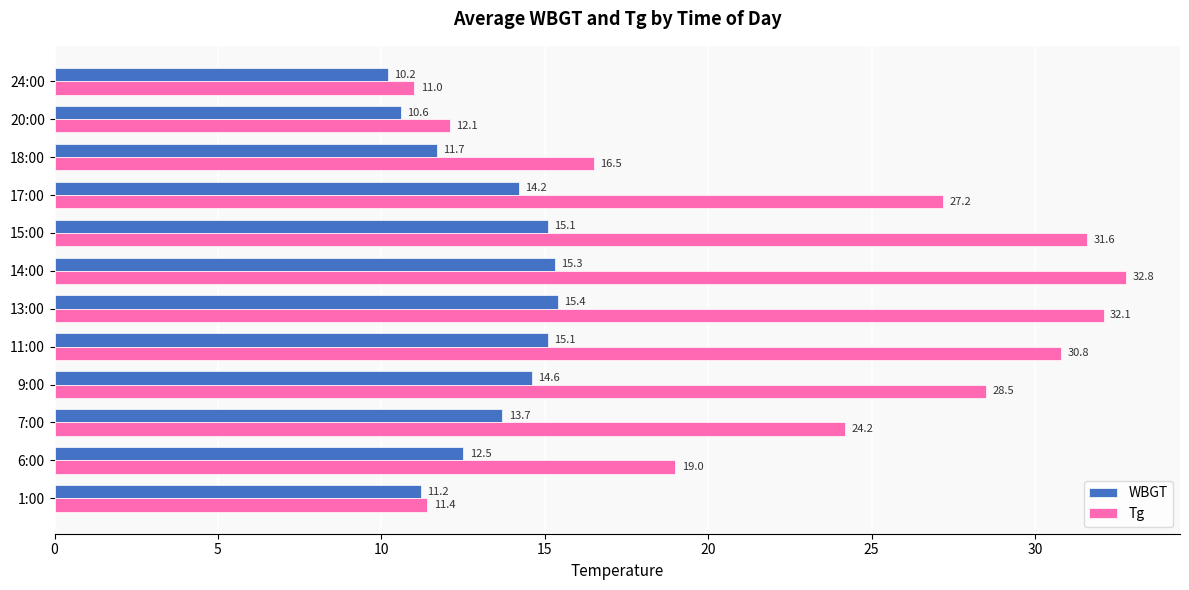

What is the greatest value displayed?

32.8